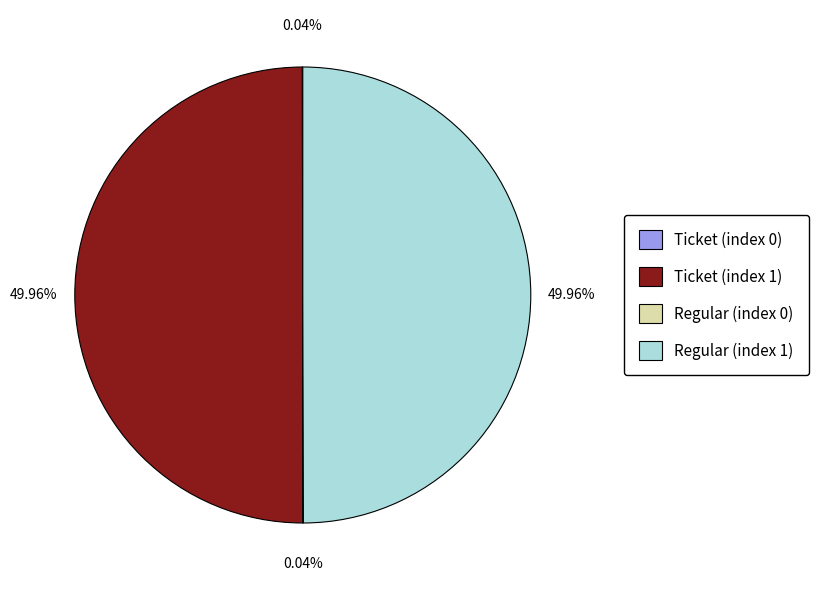

Which slice is the smallest?

Ticket io_index 0